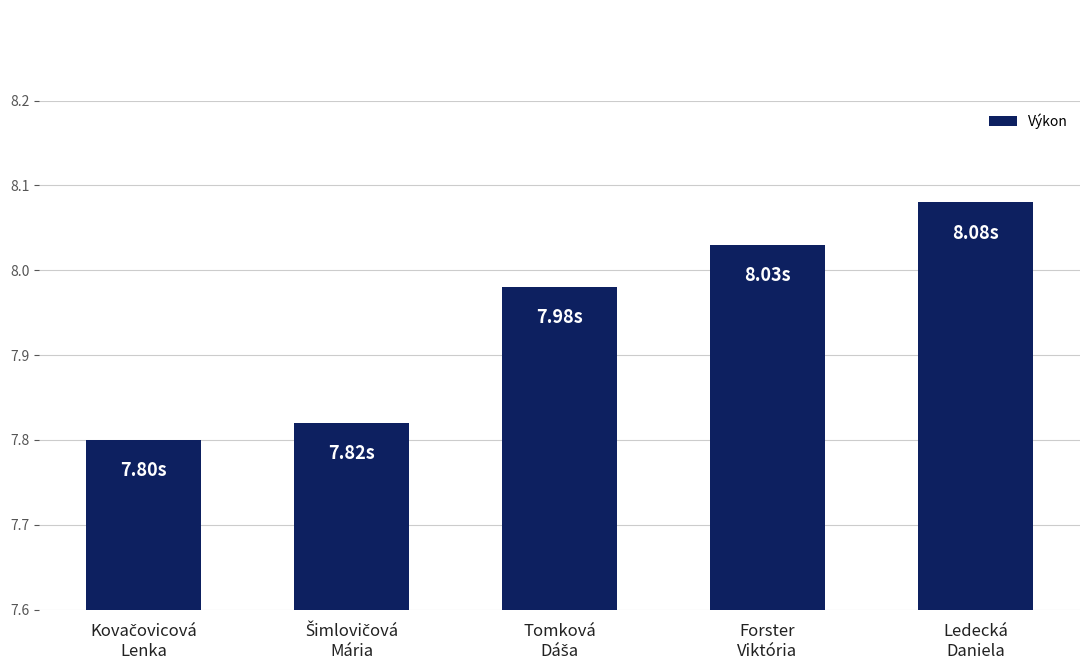

What is the average value?

7.9